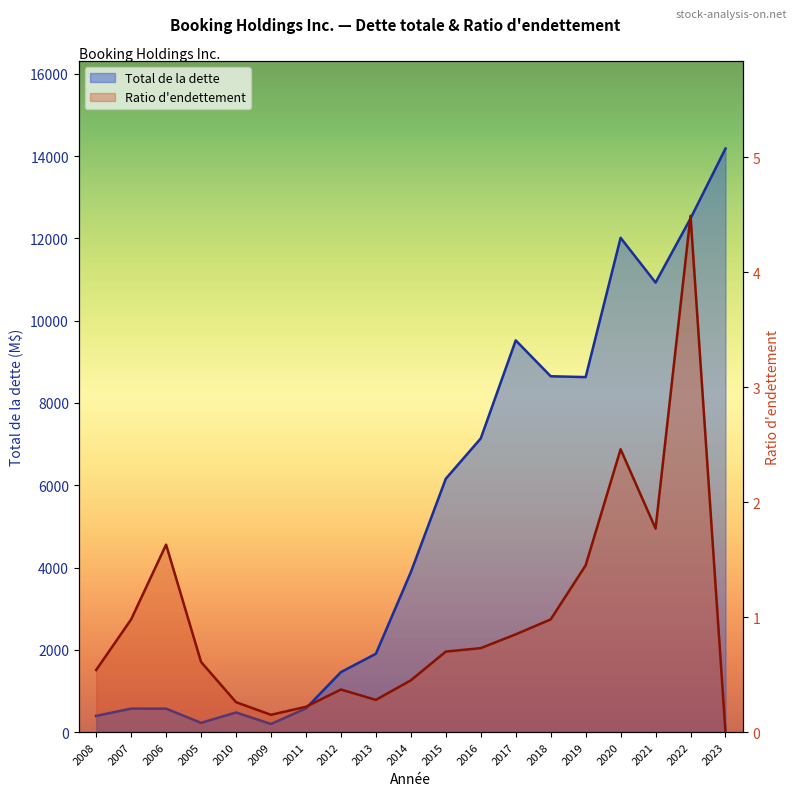

Rank the series at 2015 from highest to lowest value.

Total de la dette, Ratio d'endettement